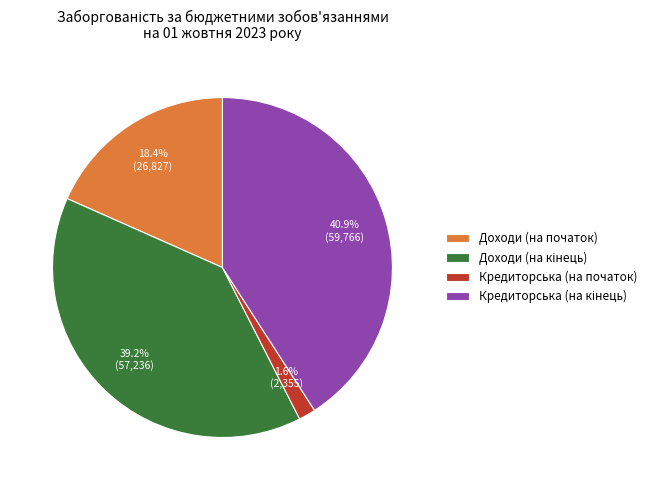

How much of the chart is everything except Доходи (на початок)?

81.6%